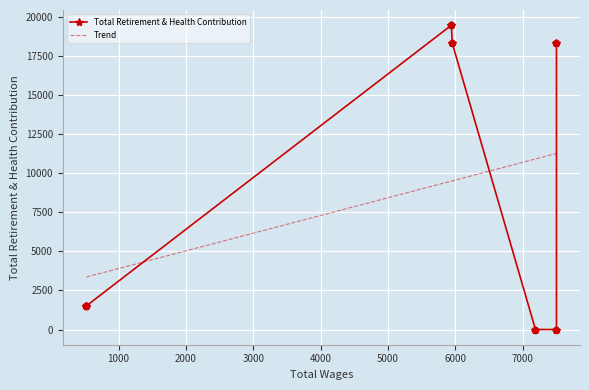

What is the ratio of the value at 521.0 to the value at 521.0?

1.0